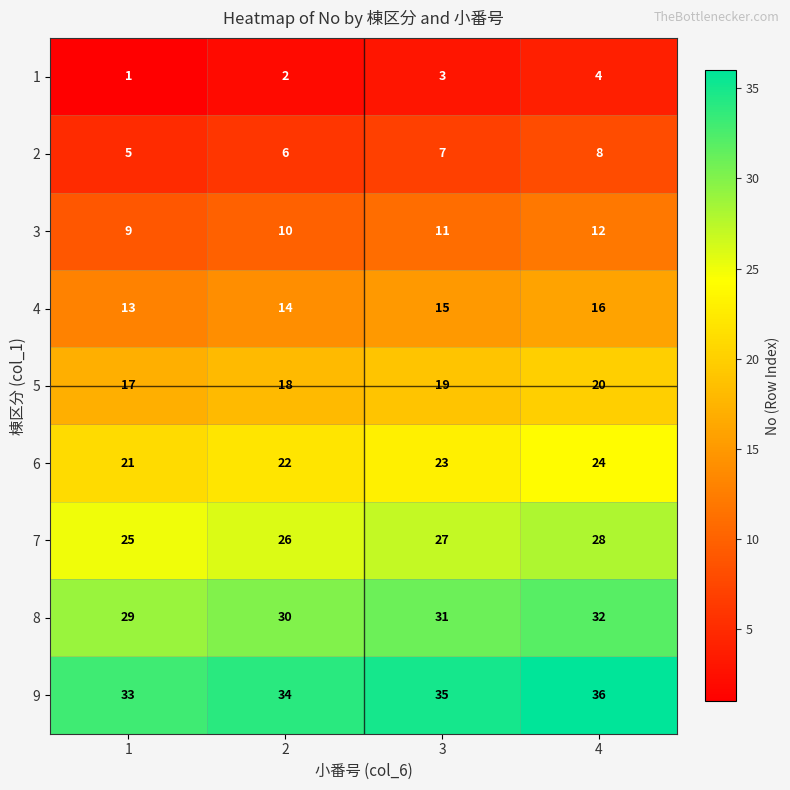

The value of 4 at 2 is 14. True or false?

True